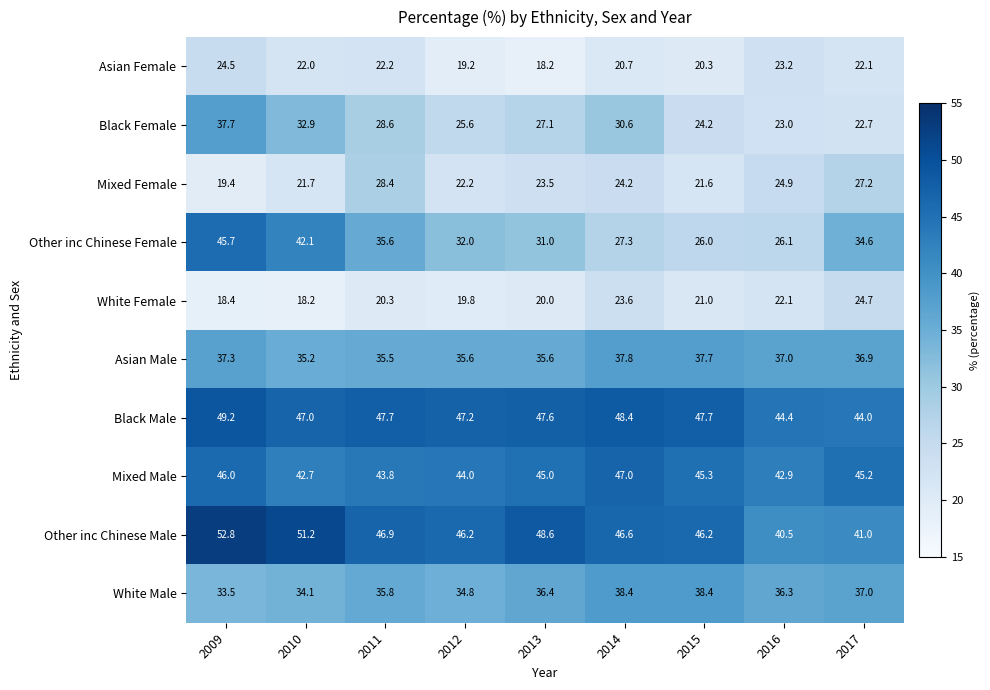

Between 2012 and 2013, which series saw the biggest shift?

Other inc Chinese Male